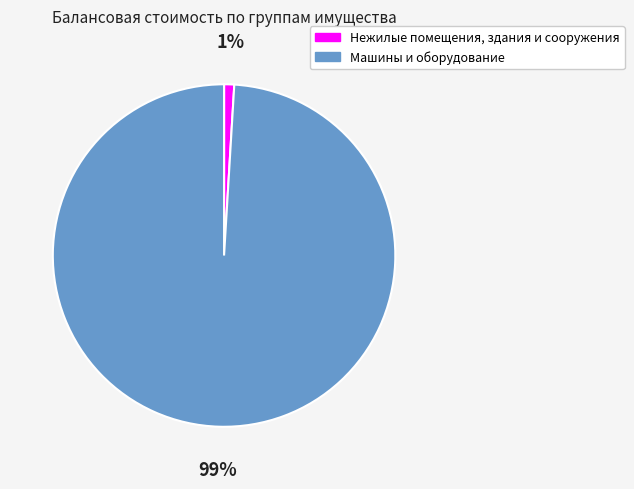

How many segments does this pie chart have?

2